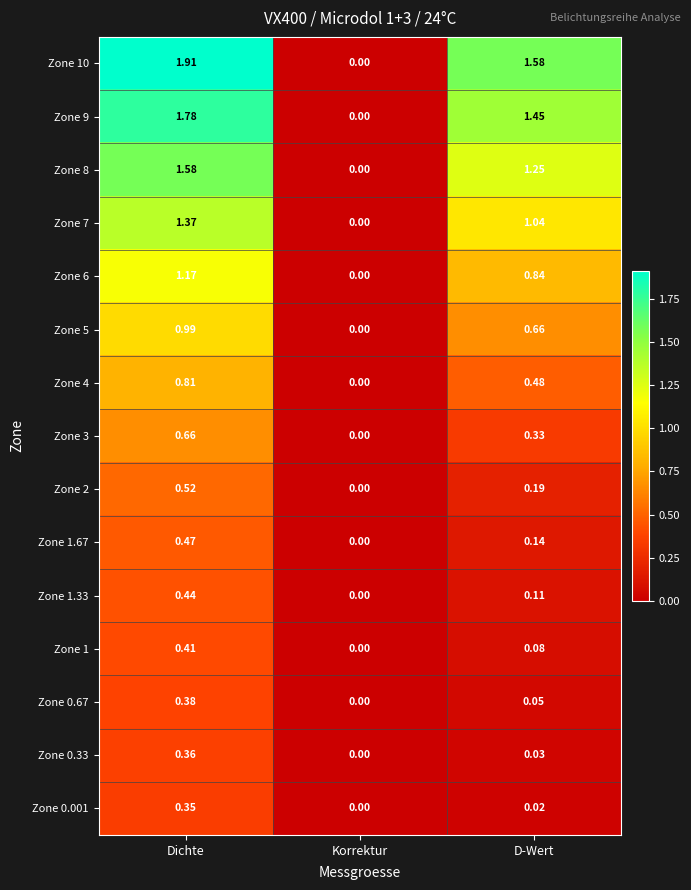

Which category has the lowest value across all series?

Korrektur